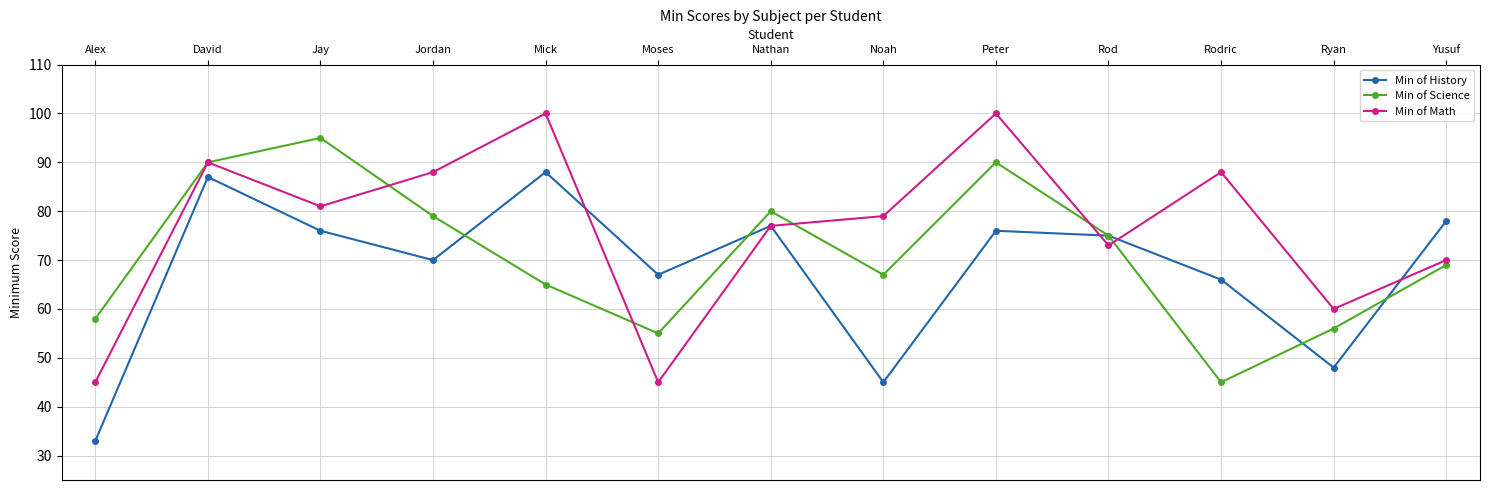

How many interior local valleys does the Min of Science series have?

3